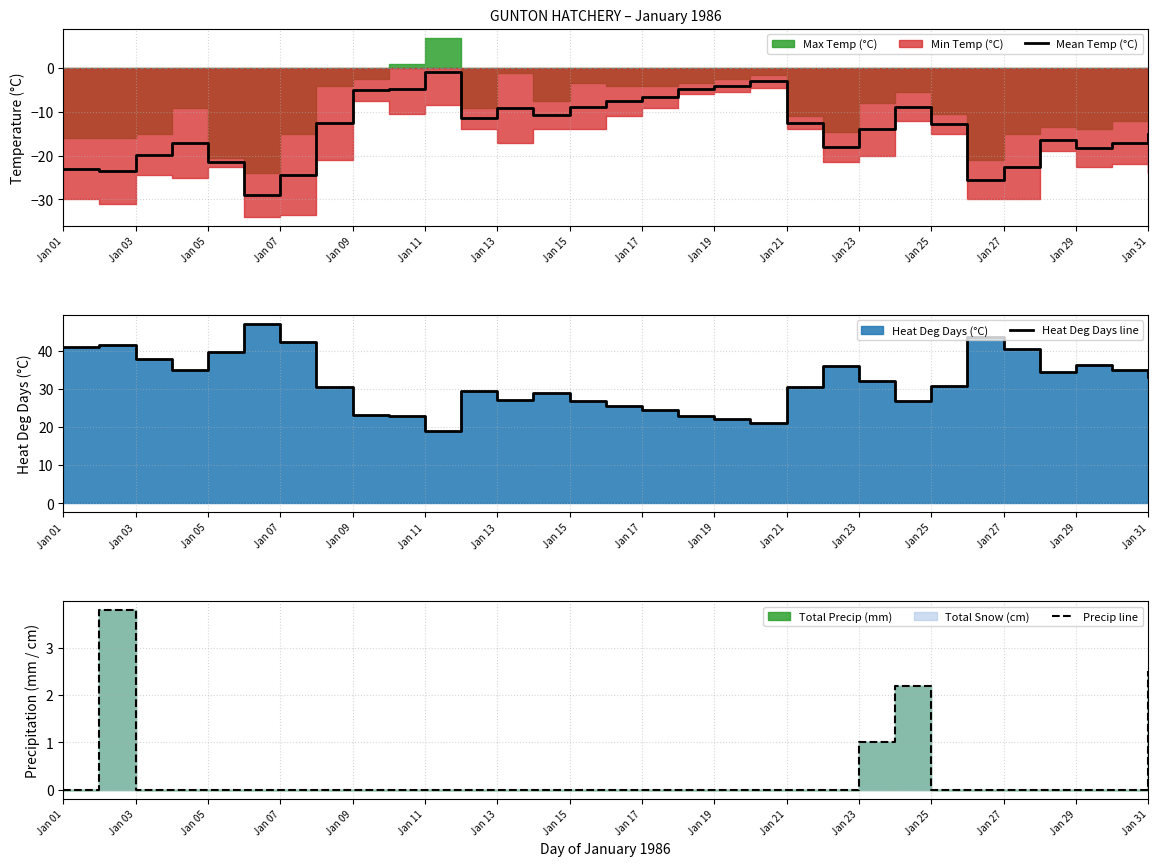

True or false: Precip line and Mean Temp (°C) intersect in this chart.

False